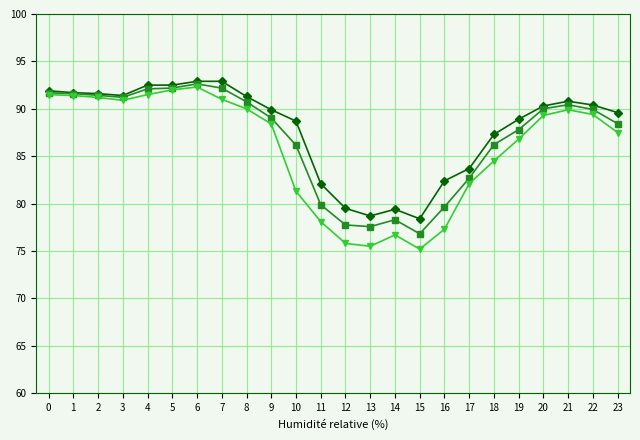

What is the total value across all series at 6?

277.8